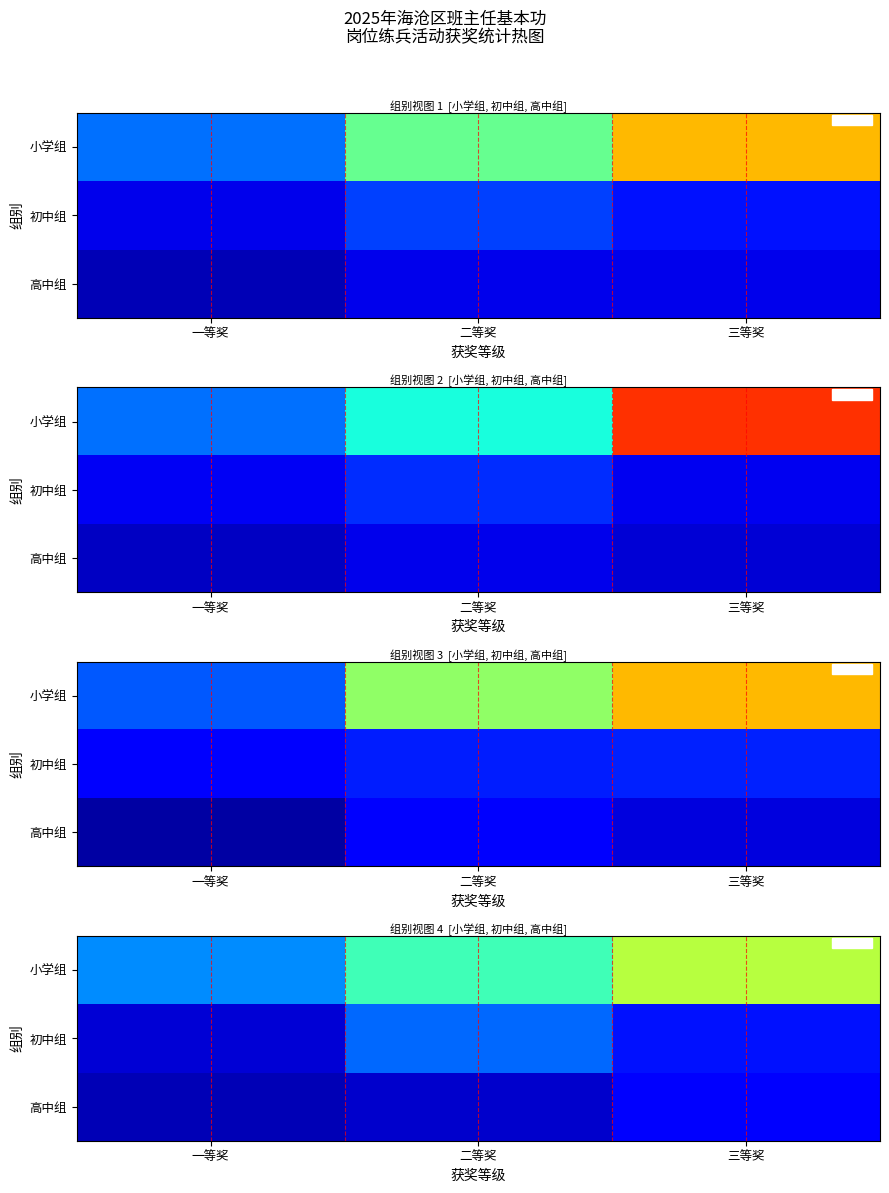

At which category is the sum across all series the highest?

三等奖